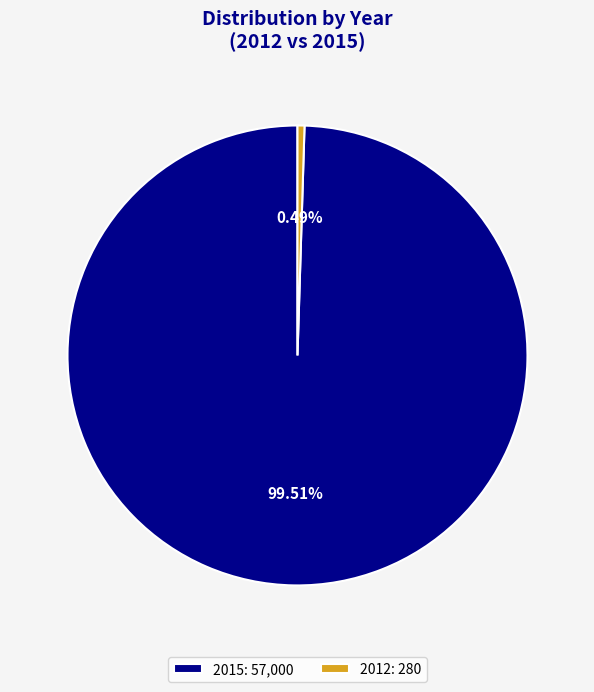

To the nearest percent, what is the average slice percentage?

50%